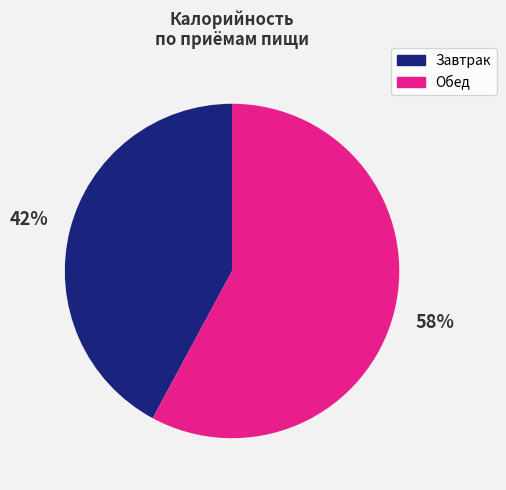

To the nearest percent, what is the average slice percentage?

50%